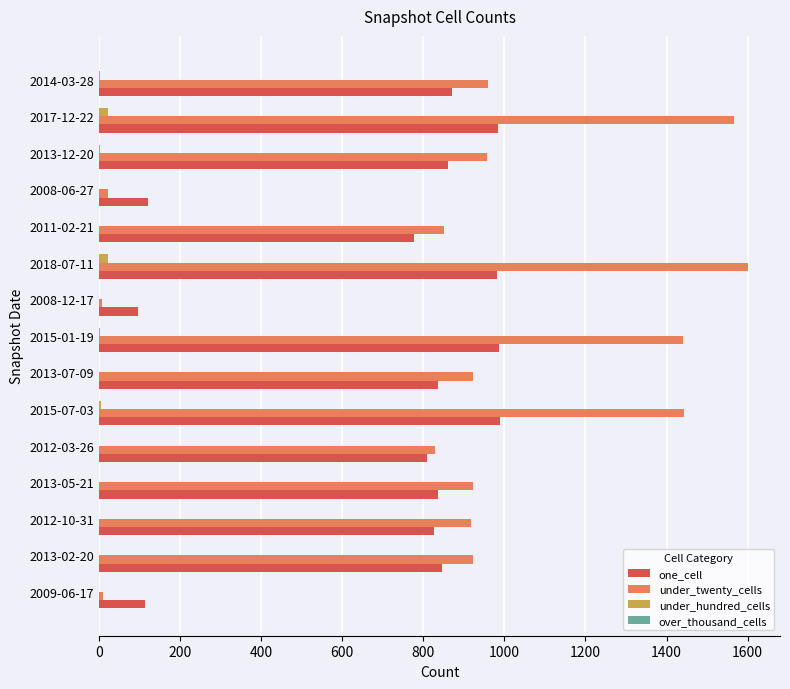

What is the sum of all under_hundred_cells values?

52